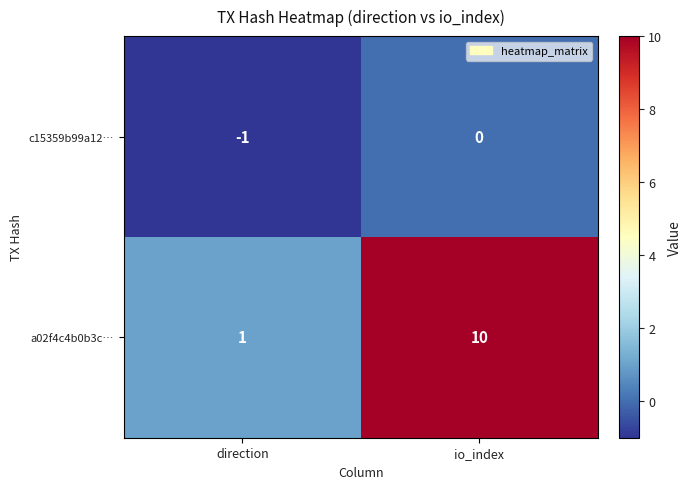

What is the sum of the a02f4c4b0b3c… values at io_index and direction?

11